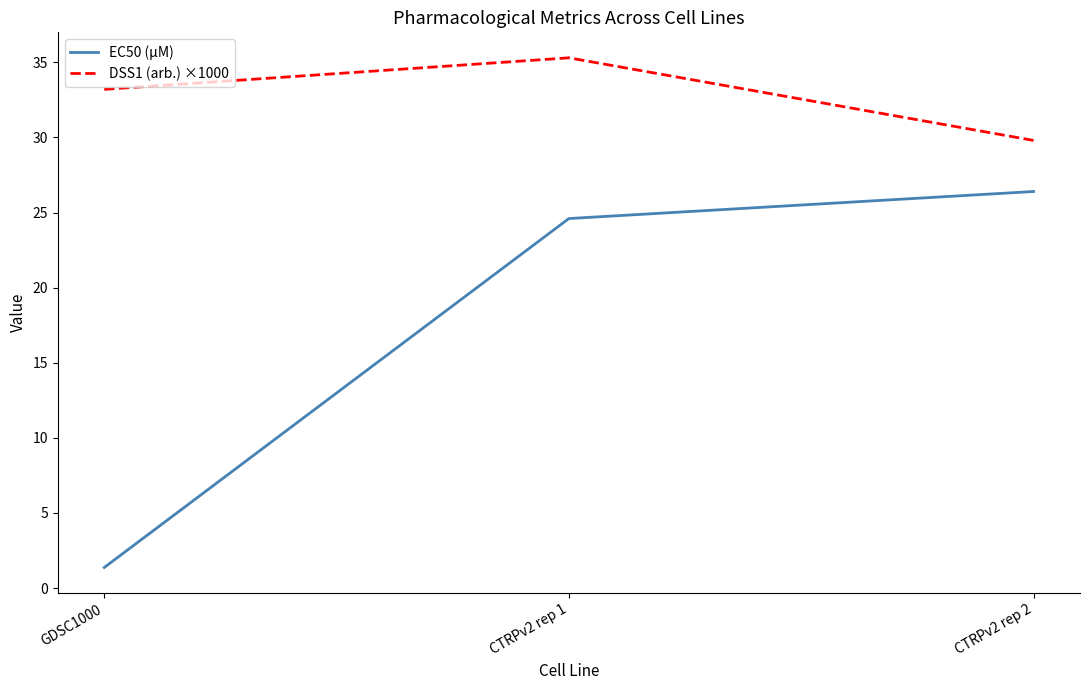

Reading left to right, list all the values displayed in this chart.

EC50 (µM): 1.4	24.6	26.4
DSS1 (arb.) ×1000: 33.2	35.3	29.8